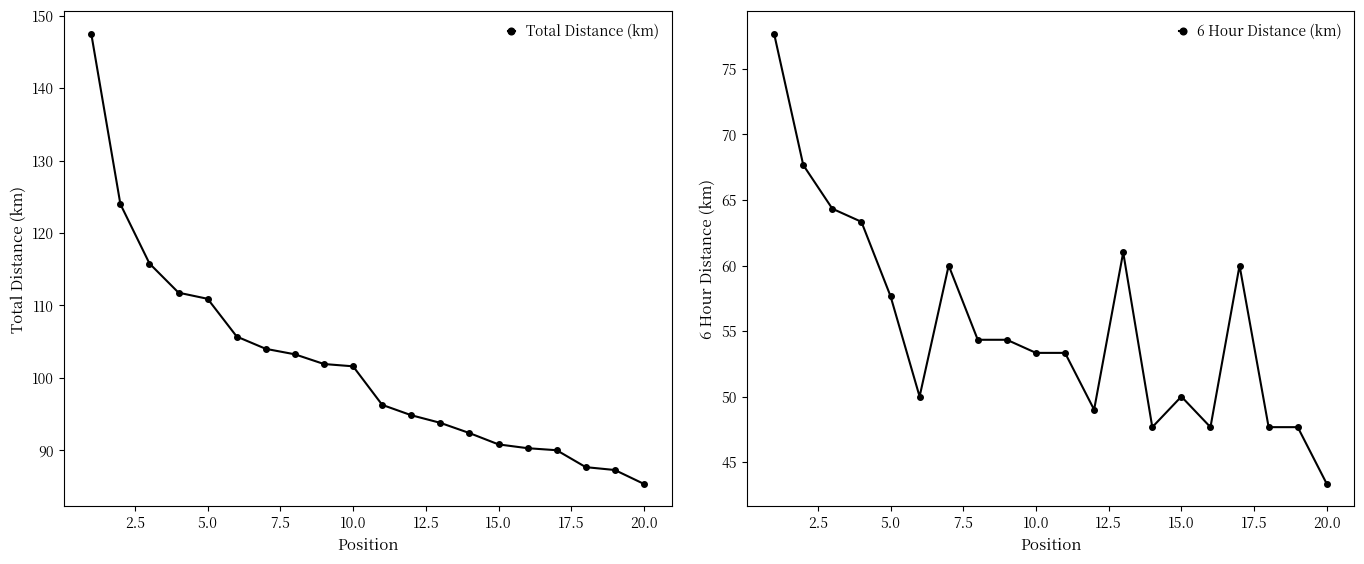

True or false: Total Distance (km) has a value of 31.7 at 15.0.

False